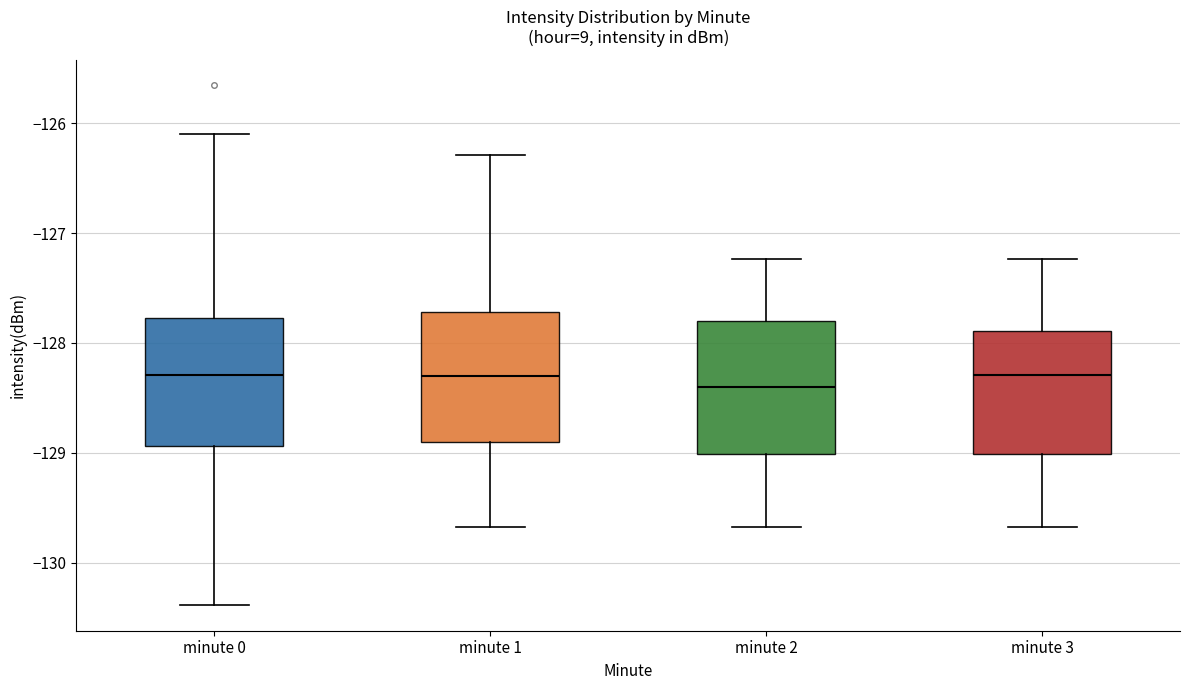

Reading left to right, transcribe this box plot: for each box, give where its median line is, the range the box spans, and where its two whiskers end, as read against the y-axis. The values are not printed on the chart, so give them approximately, as read against the axis.

minute 0: median -128.3, box -128.9 to -127.8, whiskers -130.4 to -126.1
minute 1: median -128.3, box -128.9 to -127.7, whiskers -129.7 to -126.3
minute 2: median -128.4, box -129.0 to -127.8, whiskers -129.7 to -127.2
minute 3: median -128.3, box -129.0 to -127.9, whiskers -129.7 to -127.2